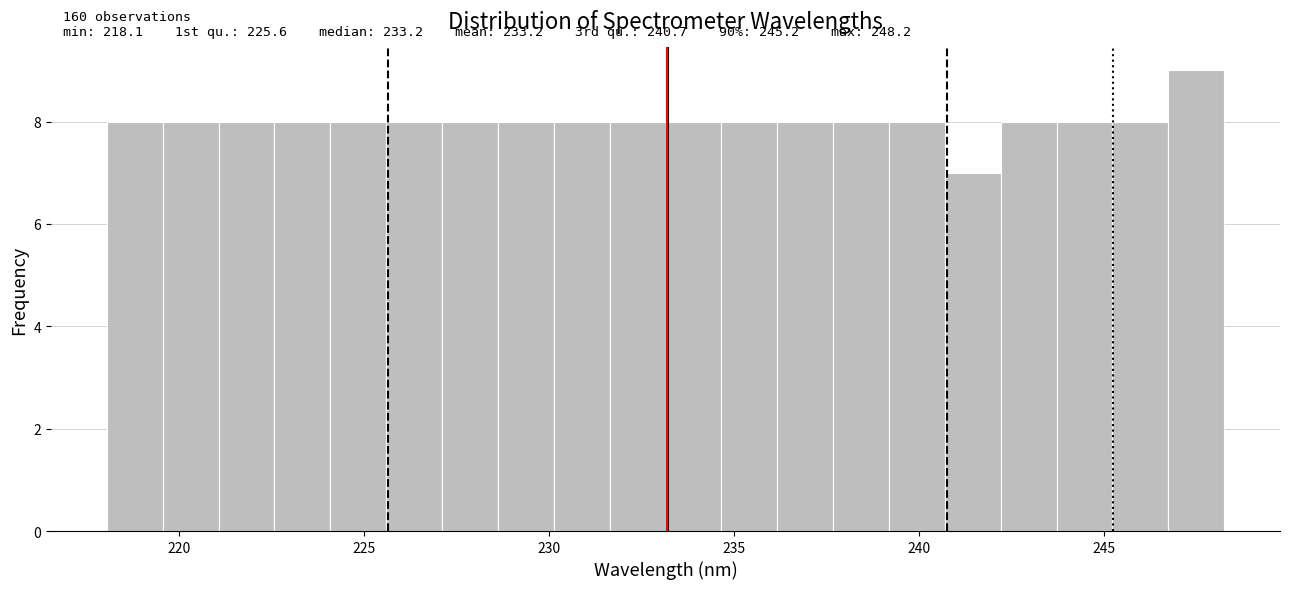

Around what value on the x-axis is the tallest bar? Give the approximate position of its centre, as read against the axis.

247.5